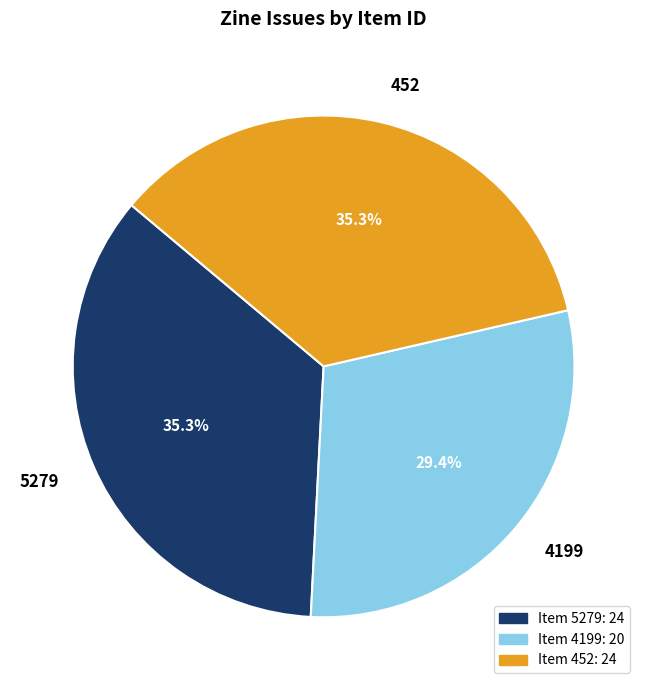

To the nearest percent, what percentage of the pie is 5279?

35%